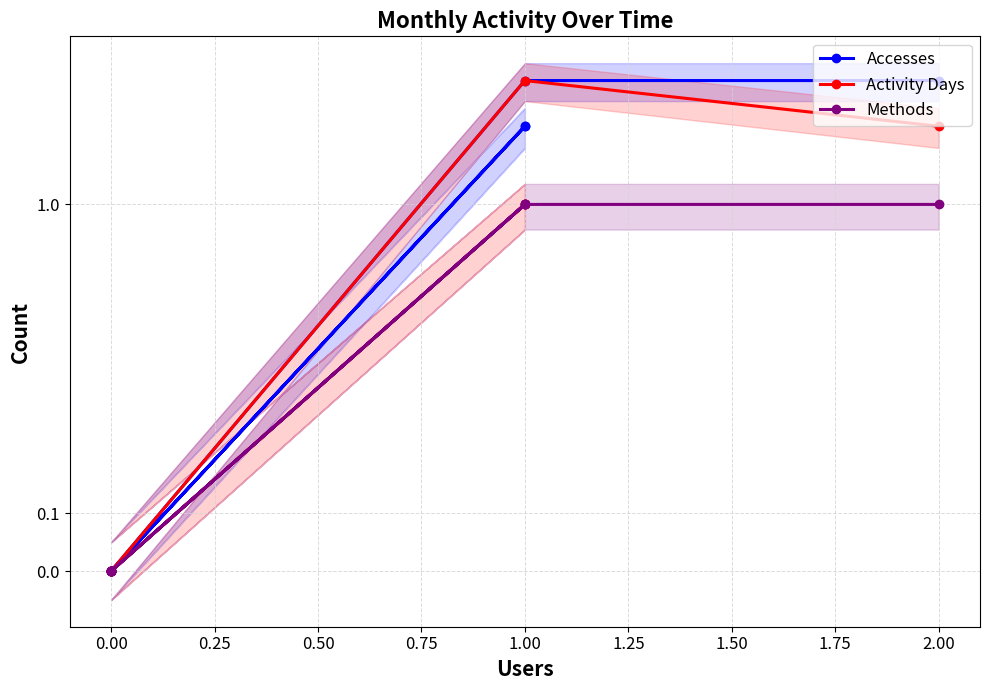

Which series changed the most between 1.00 and 0.00?

Accesses